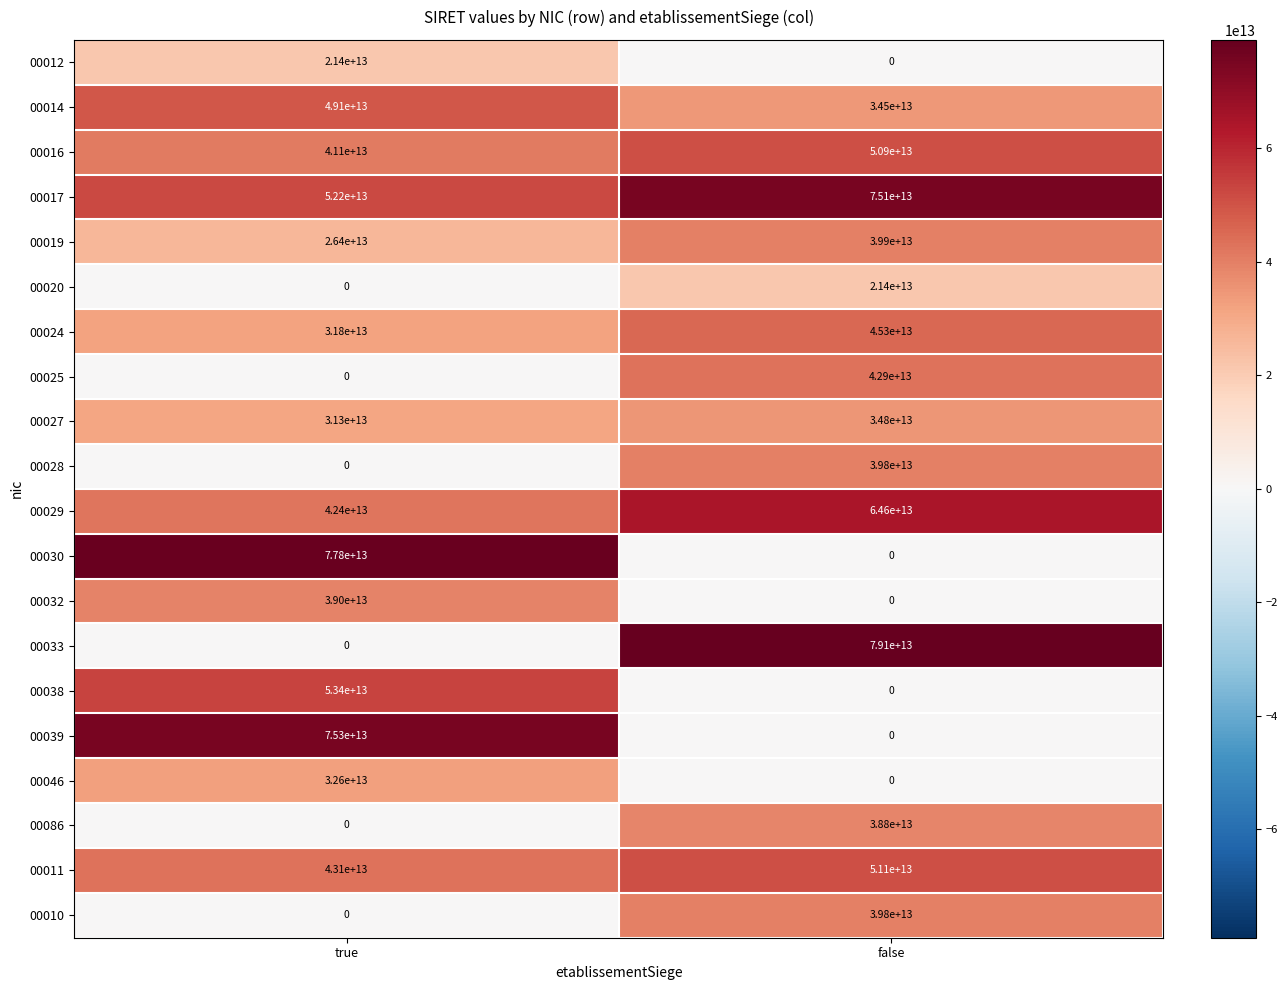

Which series has the largest total across all categories?

00017